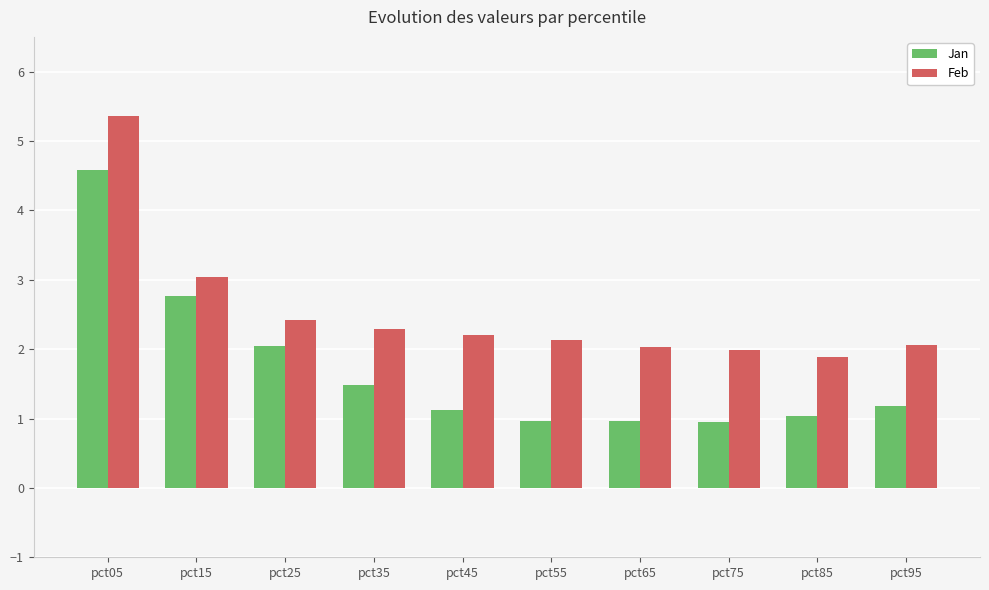

At which label does Feb reach its peak?

pct05